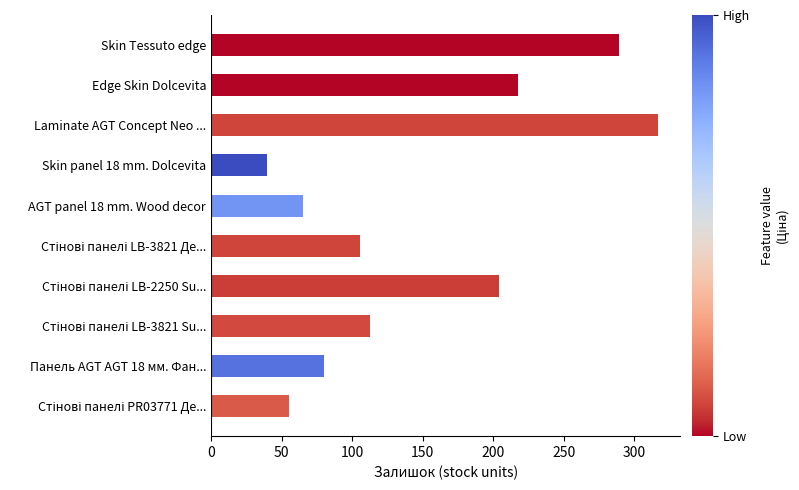

What is the difference between the maximum and second lowest values?

262